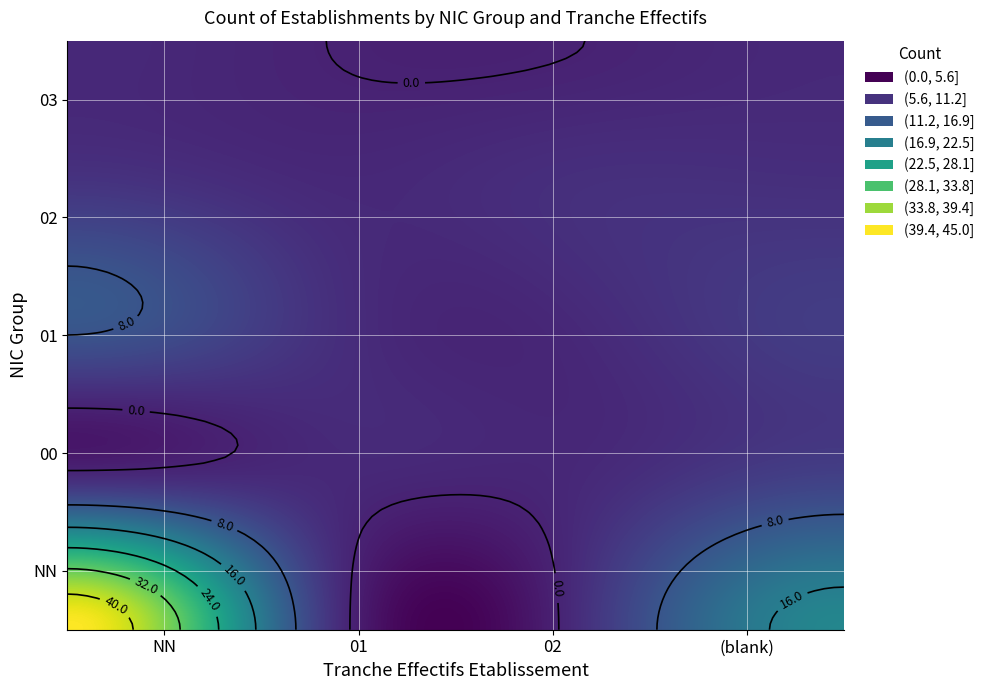

Is it true that 00 equals 1 at 02?

True